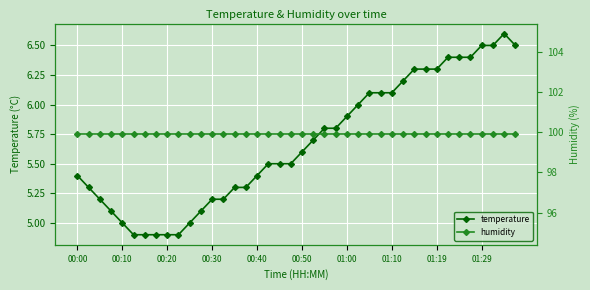

At 30, list the series in order from smallest to largest.

temperature, humidity